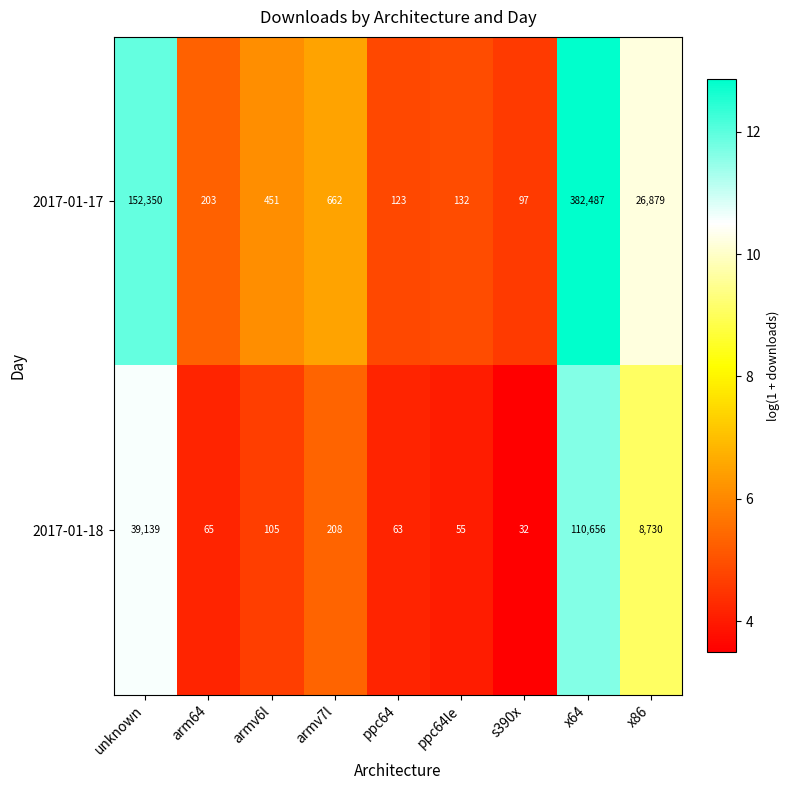

What is the greatest value displayed?

382487